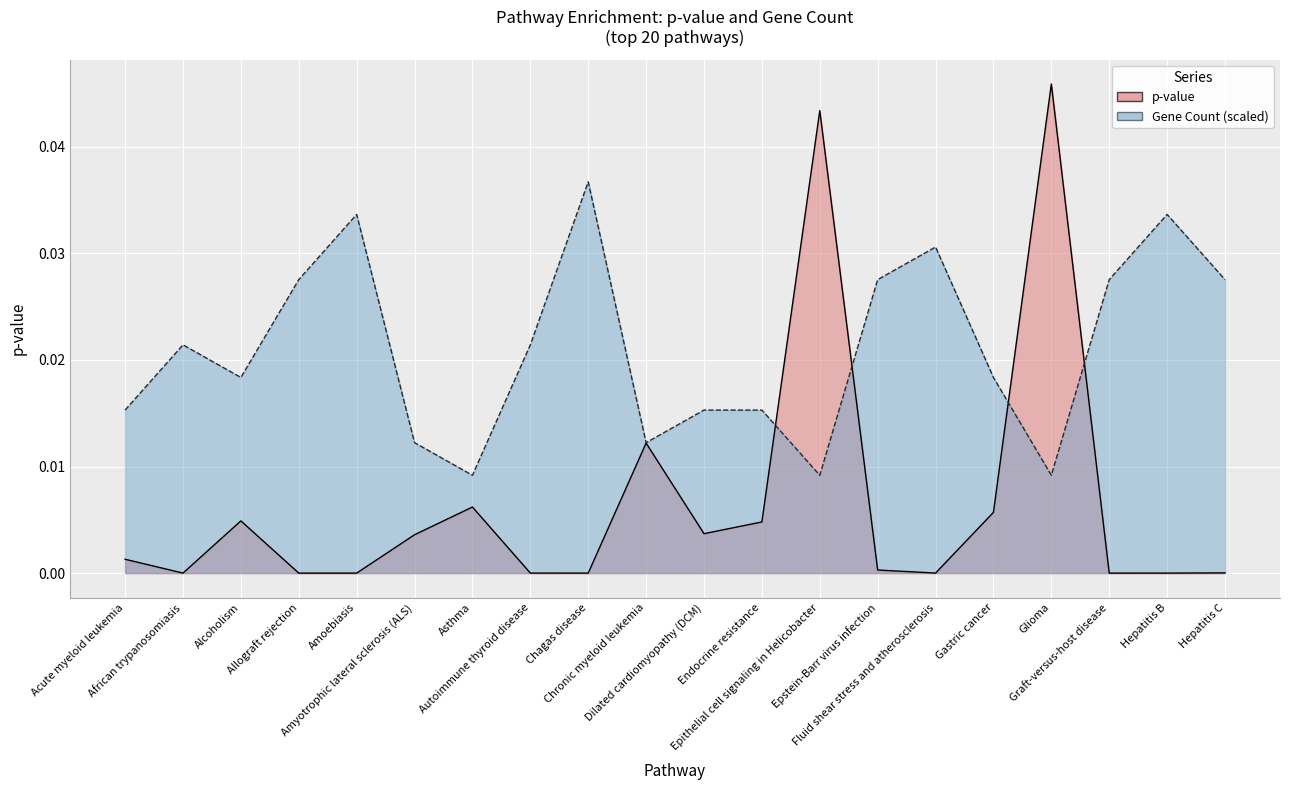

Rank the series at Fluid shear stress and atherosclerosis from lowest to highest value.

p-value, count